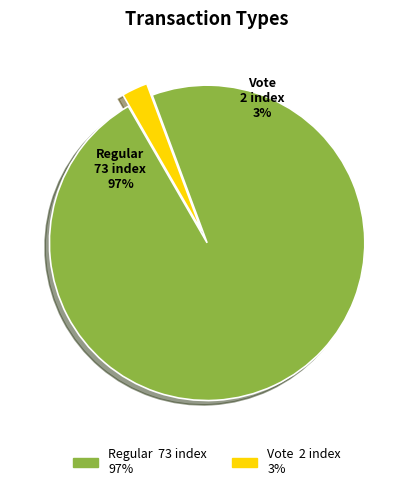

Between Vote (io_index=2) and Regular (io_index=73), which is larger?

Regular (io_index=73)